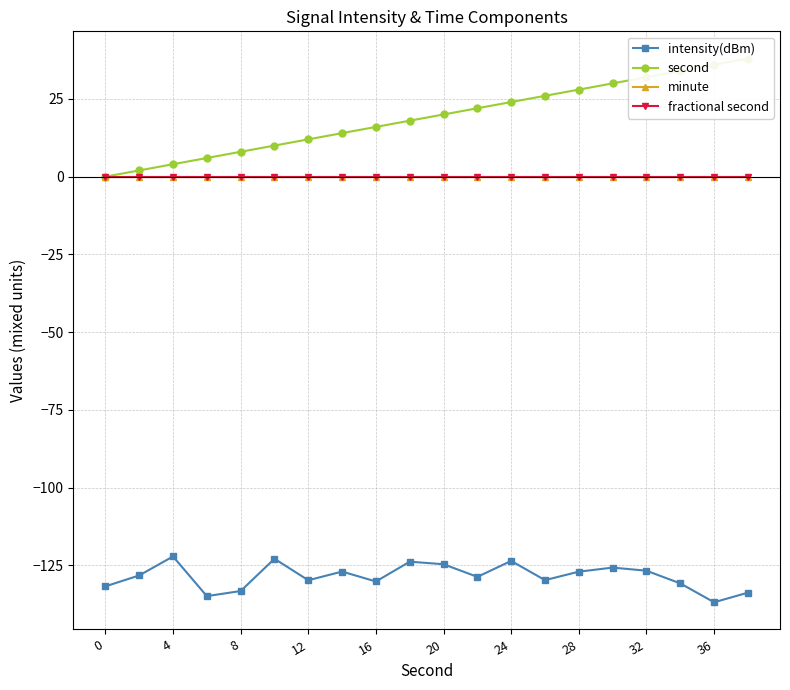

True or false: minute has a value of 0.0 at 11.

True